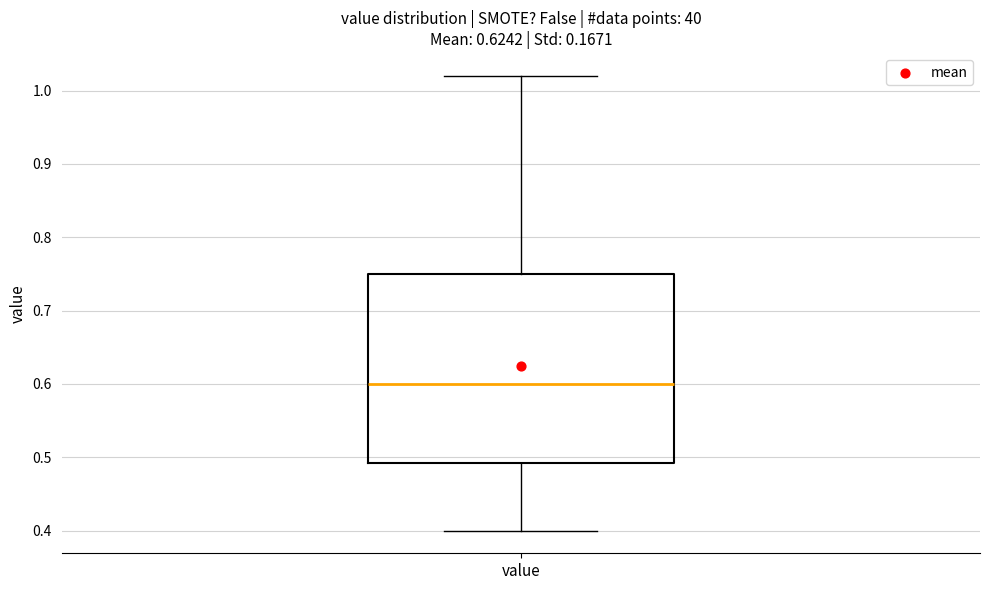

Read this box plot against the y-axis: the position of the median line, the range covered by the box, and the ends of both whiskers. The values are not printed on the chart, so give them approximately, as read against the axis.

median 0.60, box 0.49 to 0.75, whiskers 0.40 to 1.02